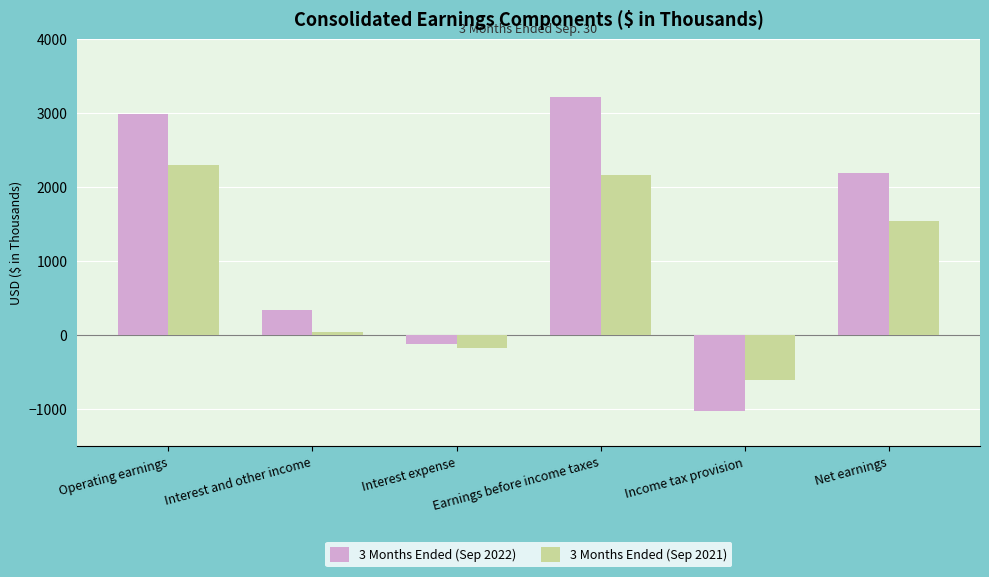

What is the difference between the 3 Months Ended (Sep 2022) values at Interest expense and Operating earnings?

3112